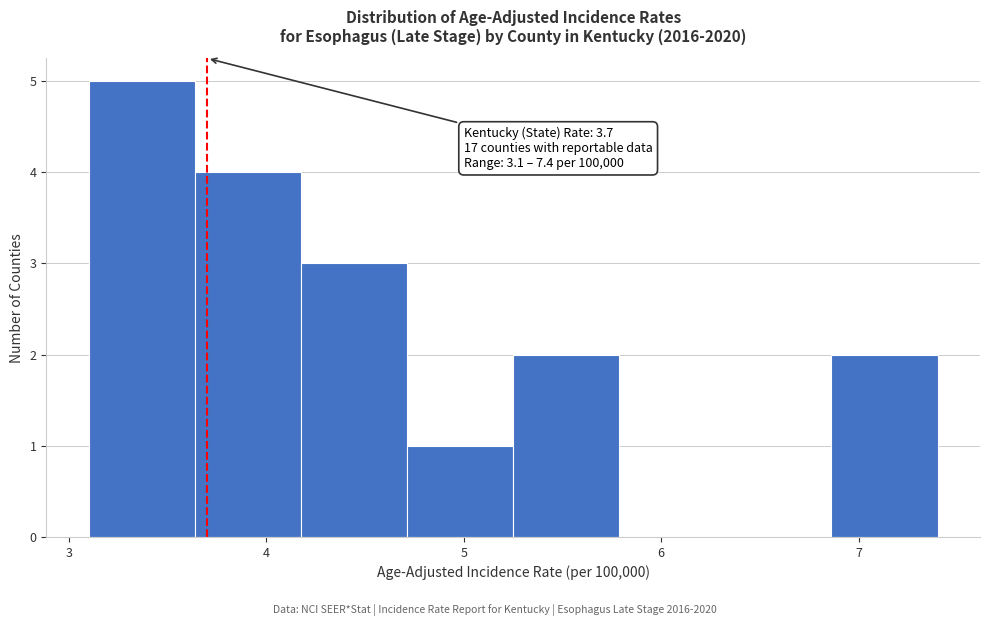

Which range on the x-axis has the tallest bar?

3.1 to 3.6